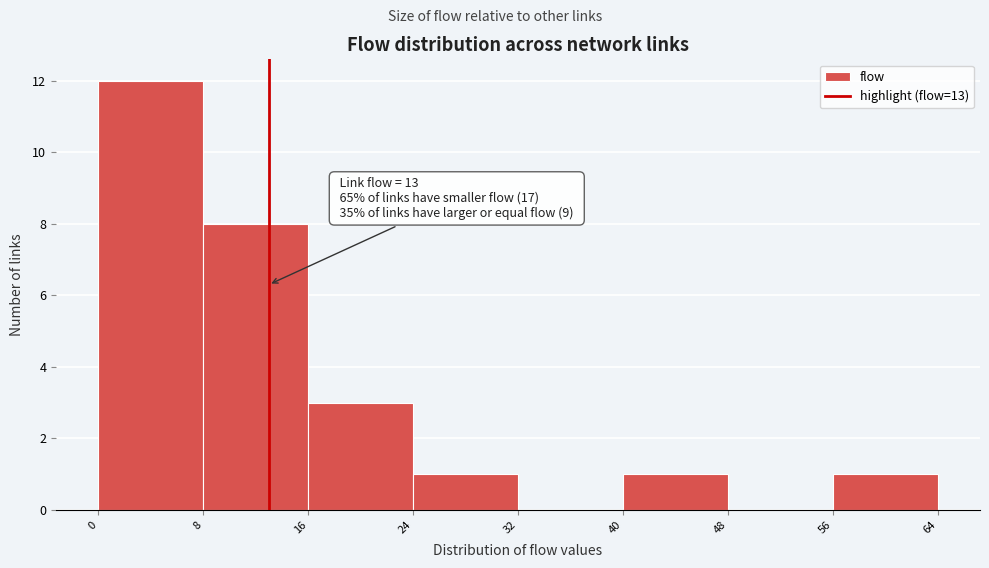

Which range on the x-axis has the tallest bar?

0 to 8